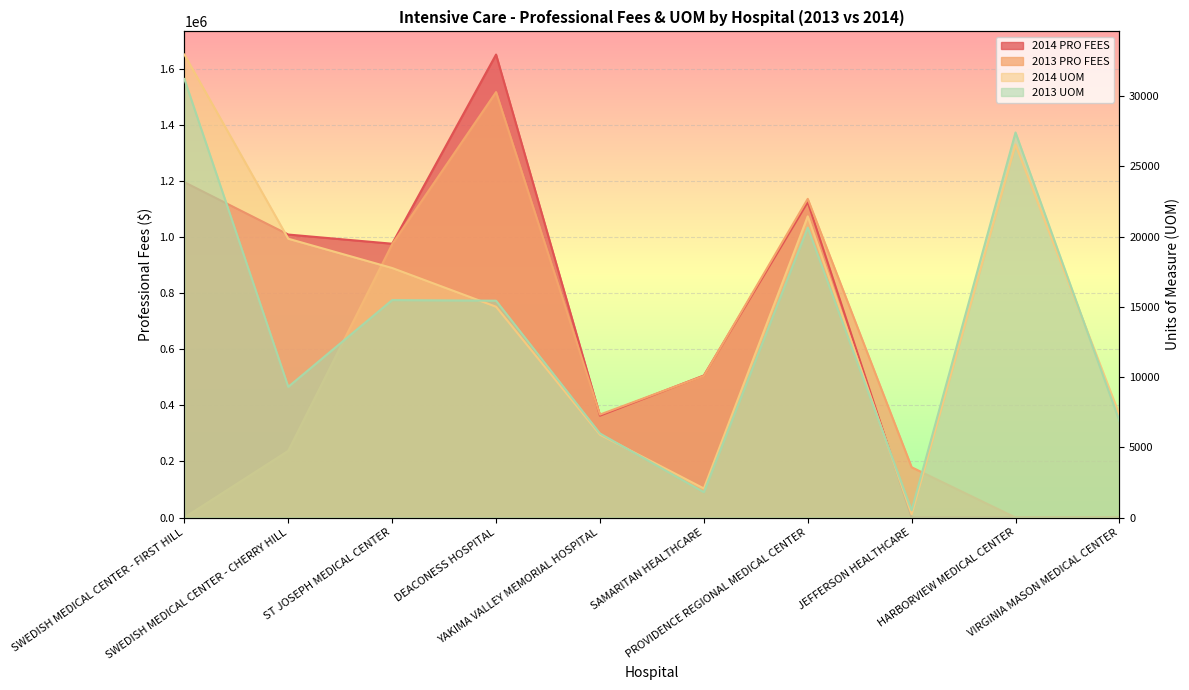

What is the difference between the second highest and second lowest values in the 2013 PRO FEES series?

1136539